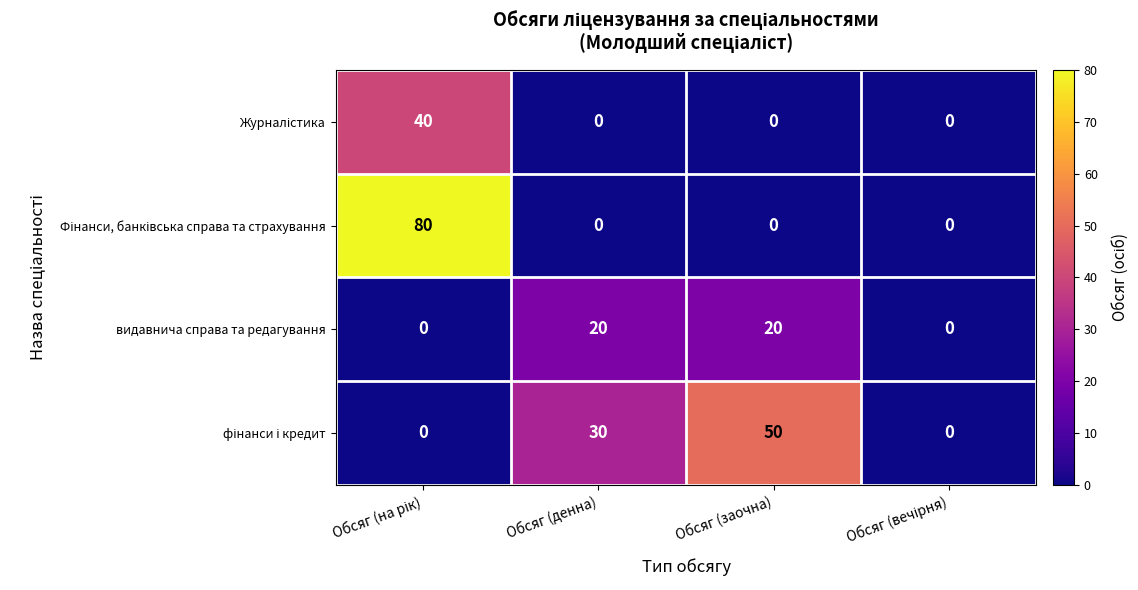

What is the difference between the maximum and minimum values in the видавнича справа та редагування series?

20